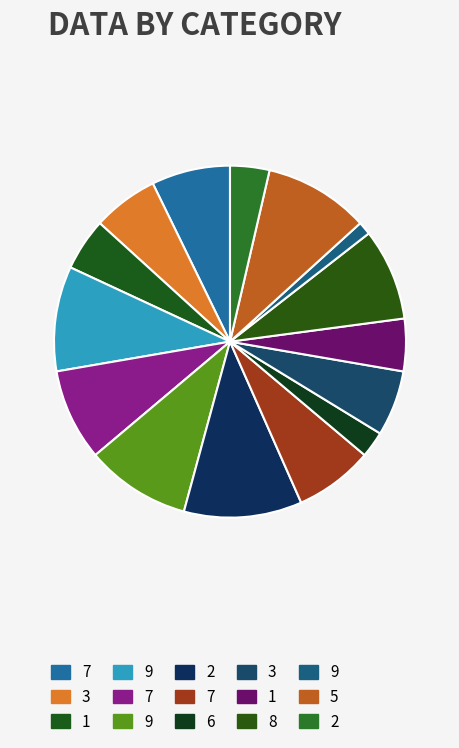

How many slices are in this pie chart?

15